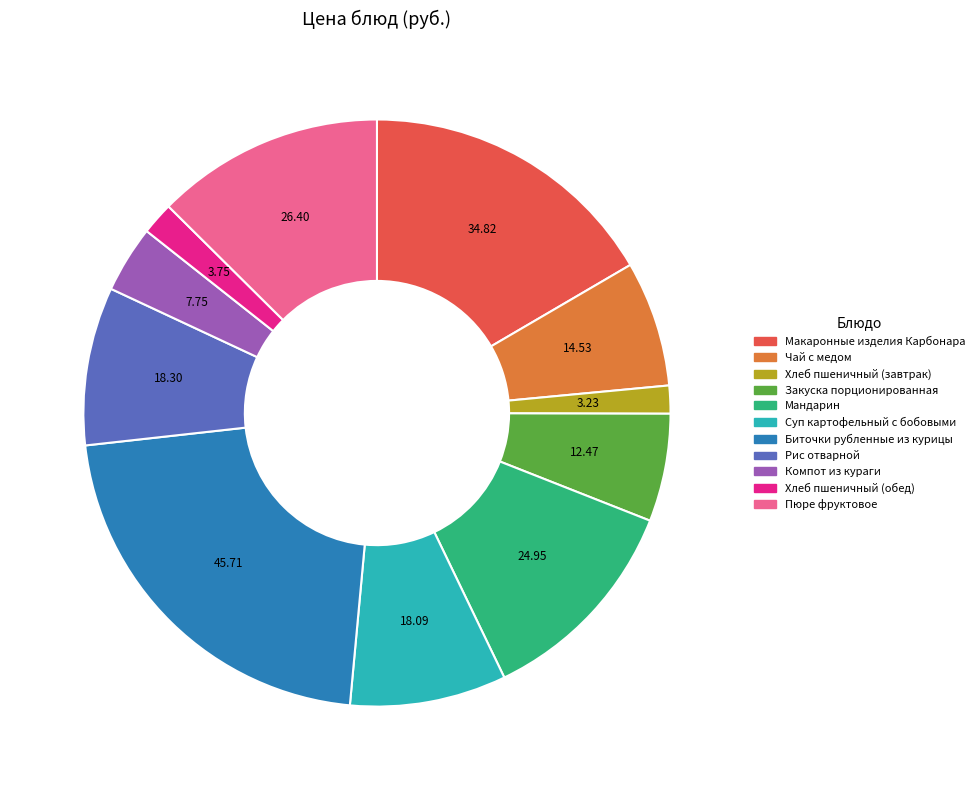

Between Чай с медом and Хлеб пшеничный (завтрак), which is larger?

Чай с медом